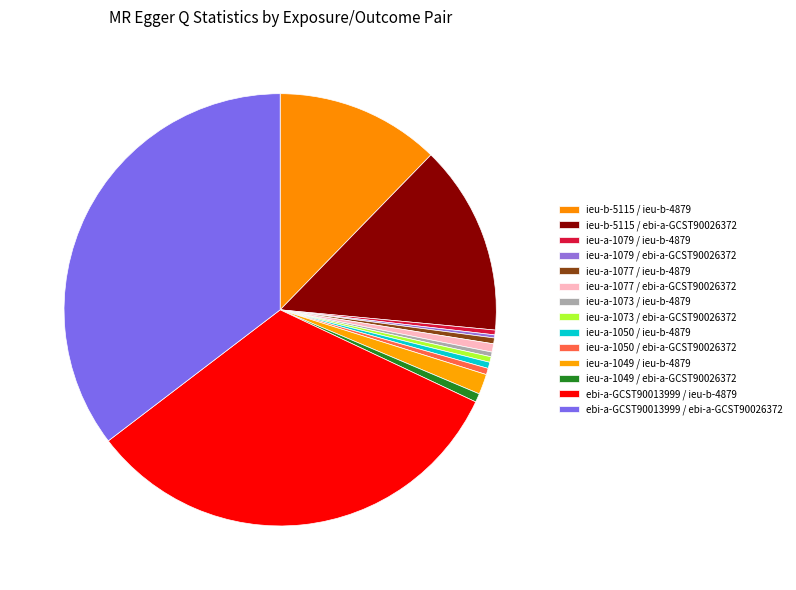

Which category has the smallest portion of the pie?

ieu-a-1079 / ebi-a-GCST90026372